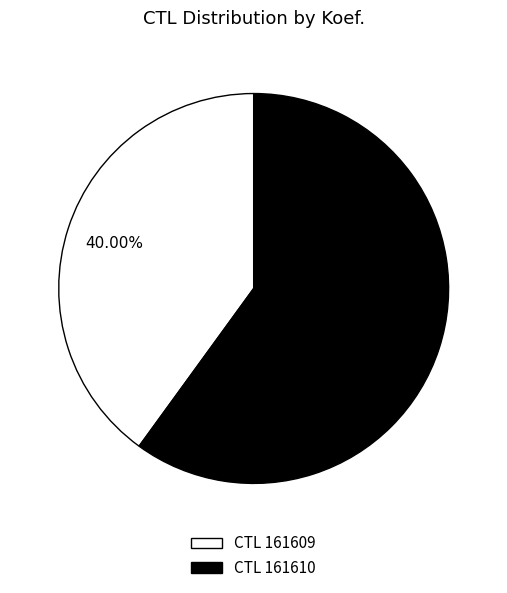

How many slices are in this pie chart?

2